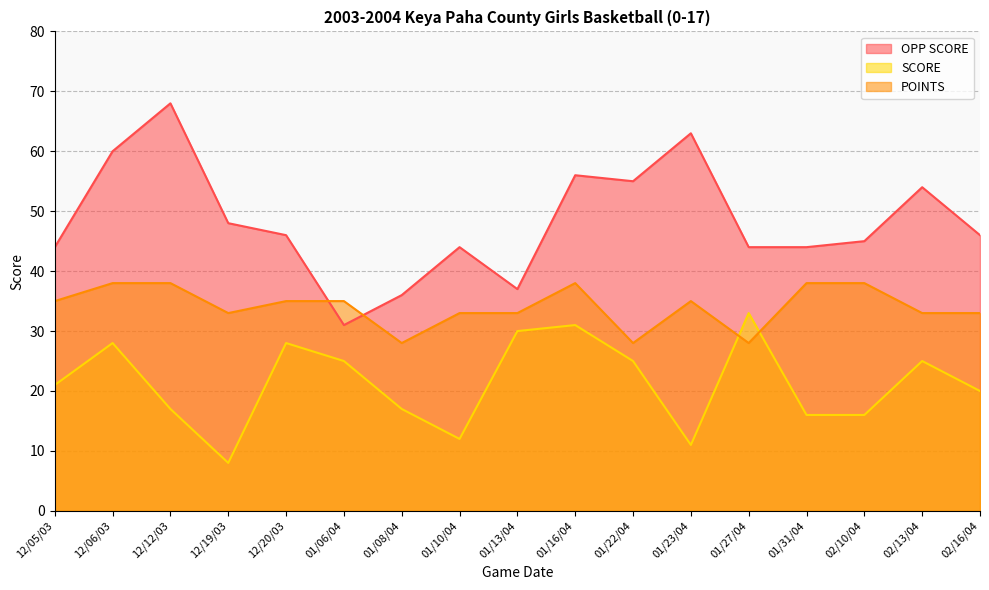

What is the value of the POINTS point at the 2nd from the left?

38